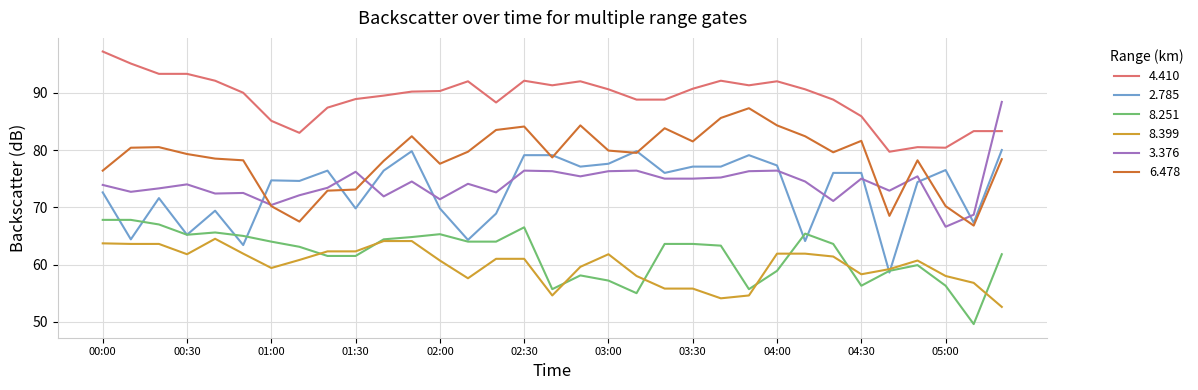

True or false: 6.478 and 4.410 intersect in this chart.

False